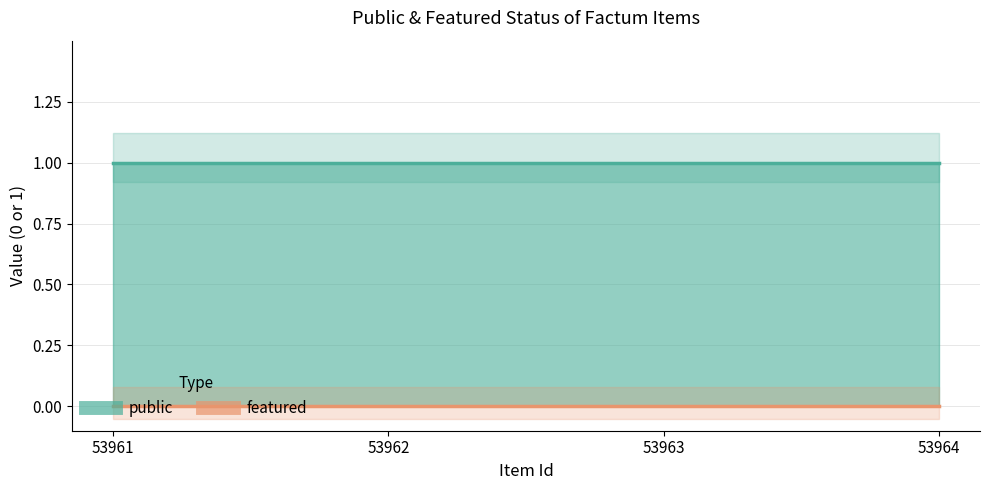

Between 53963 and 53962, which is larger?

53963